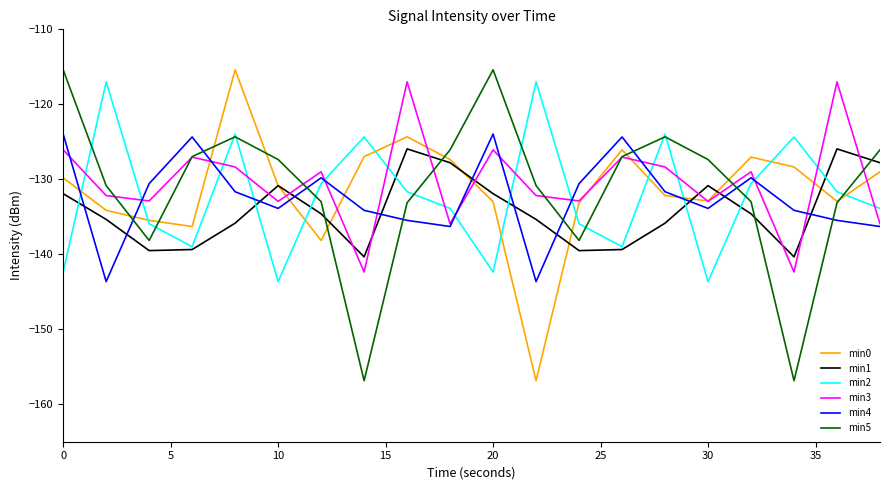

How many intersections are there between min5 and min4?

8